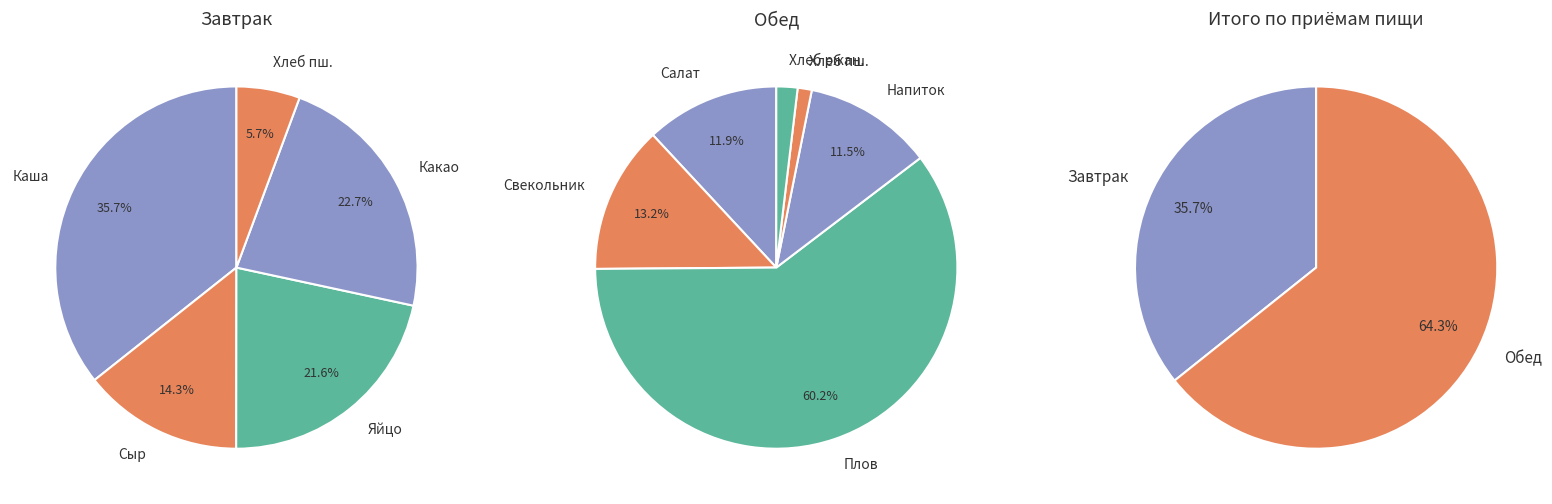

Approximately how many times larger is the value at Хлеб пшеничный (завтрак) compared to Салат Витаминный?

0.3